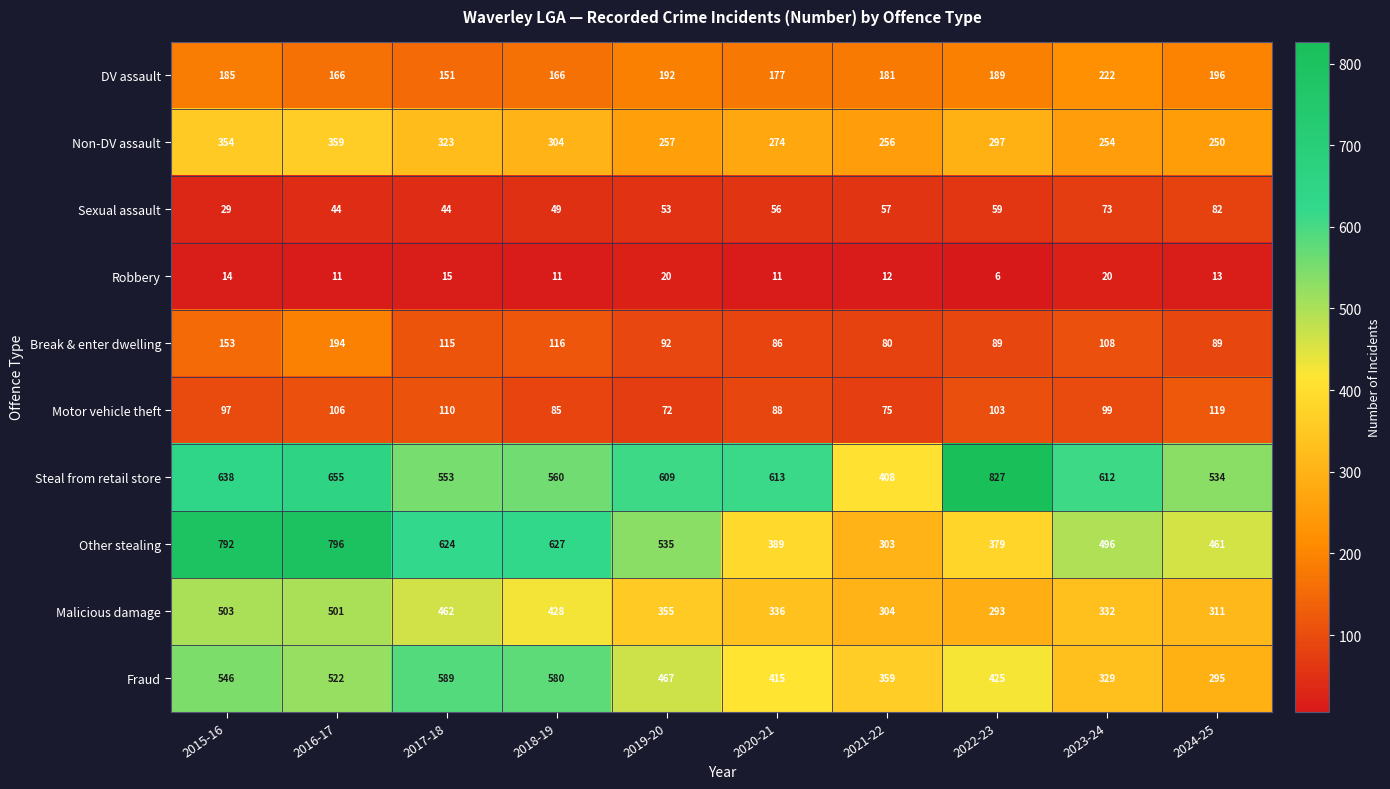

Between 2015-16 and 2024-25, which series saw the biggest shift?

Other stealing